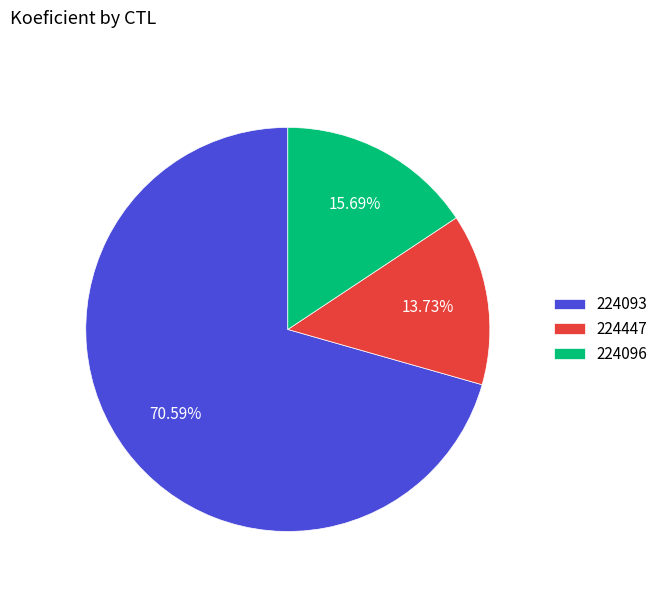

To the nearest percent, what portion does 224447 represent?

14%